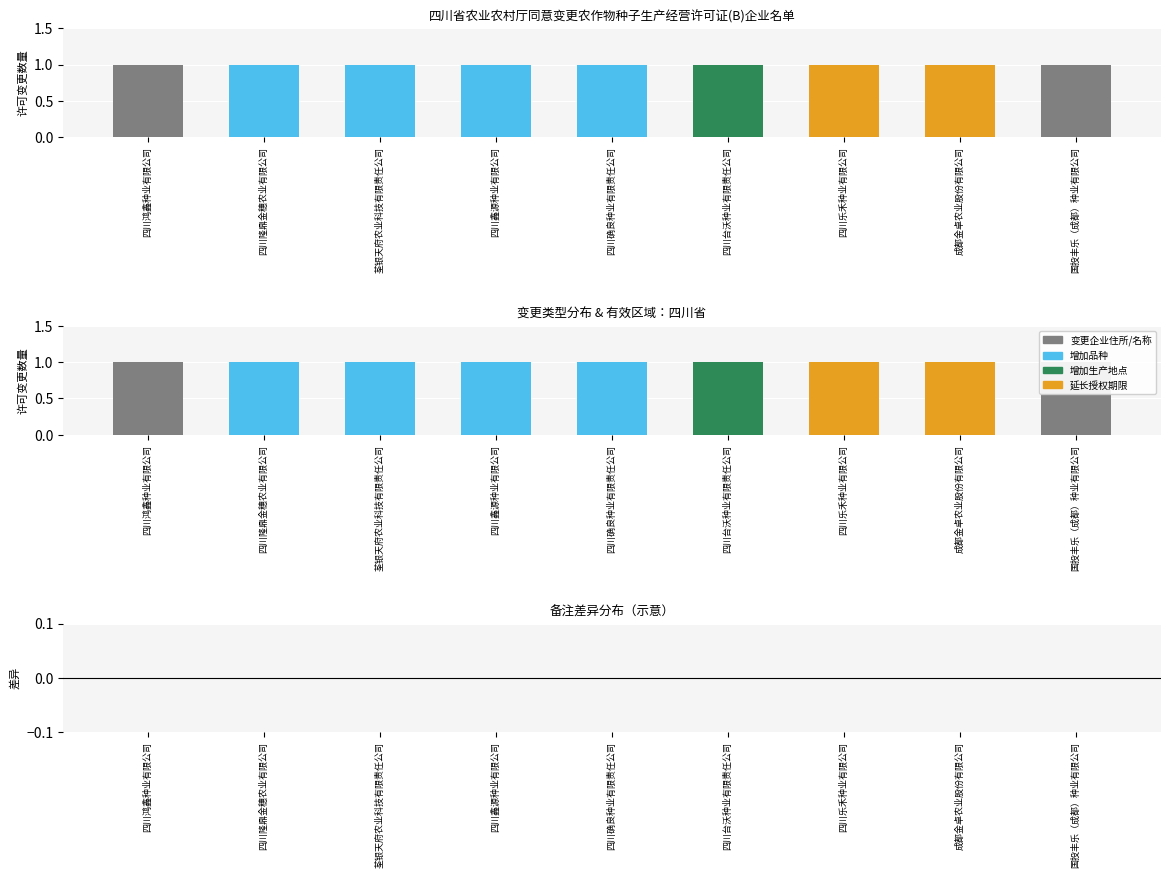

Between 四川鸿鑫种业有限公司 and 四川乐禾种业有限公司, which is larger?

四川鸿鑫种业有限公司